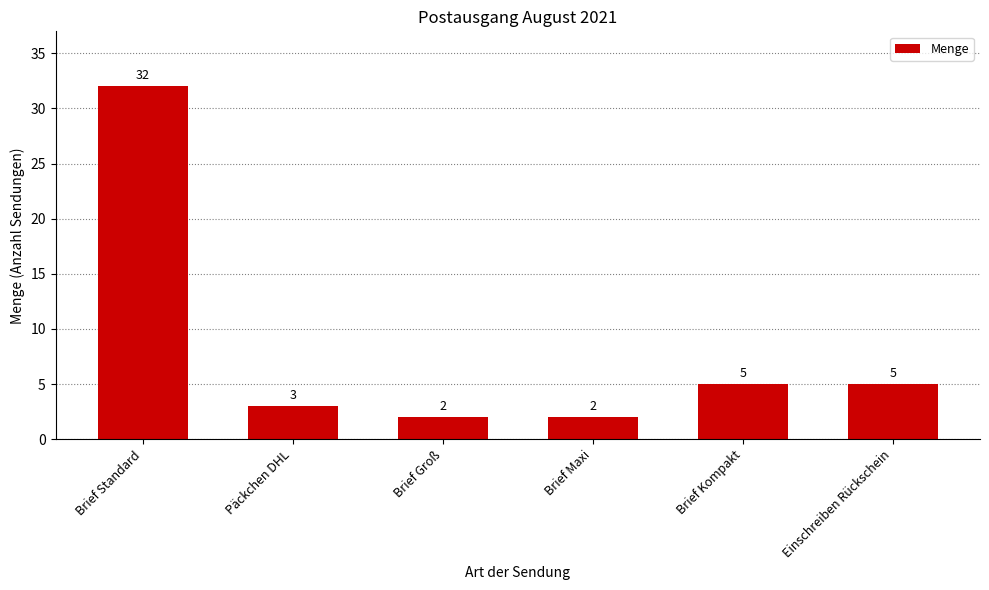

What is the average value?

8